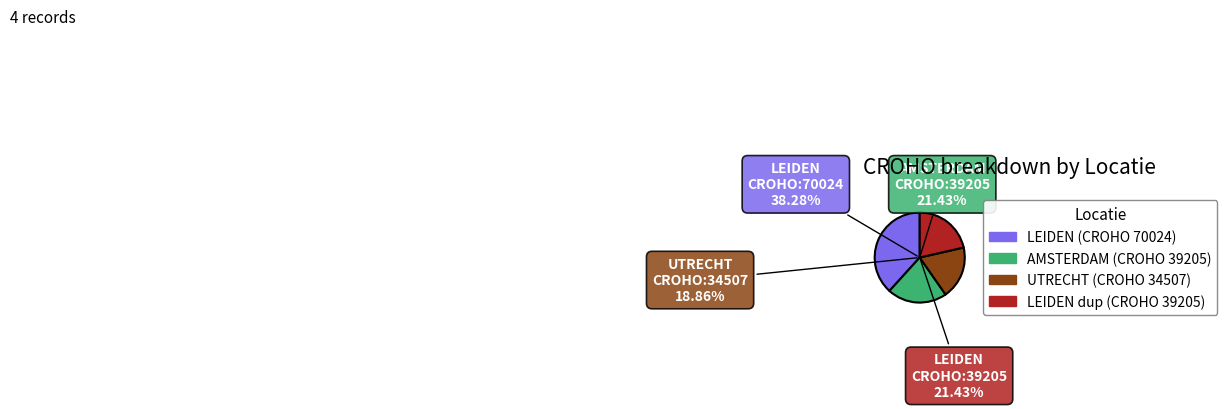

To the nearest percent, what is the average slice percentage?

25%